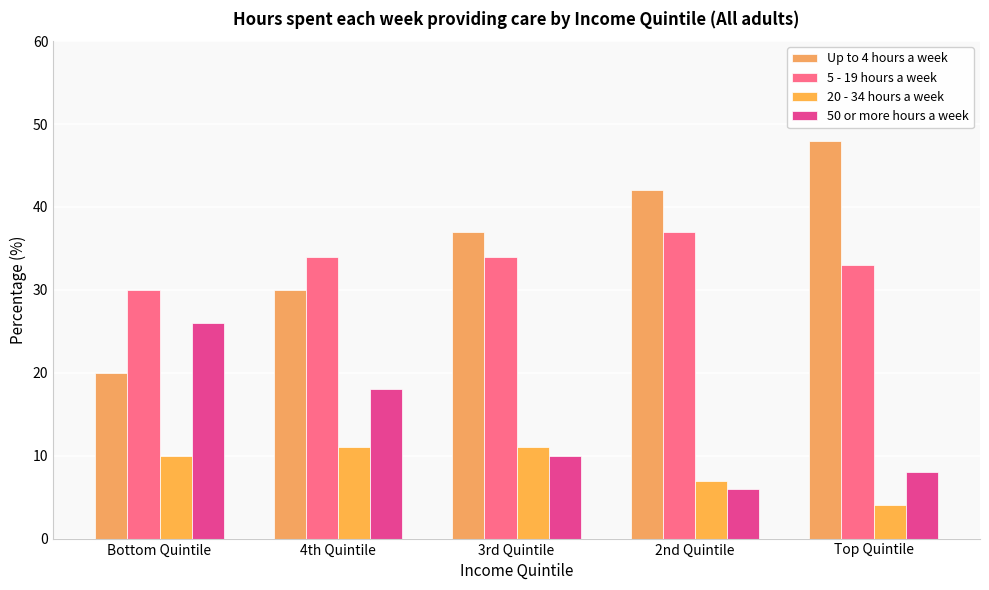

The value of 50 or more hours a week at Bottom Quintile is 26. True or false?

True